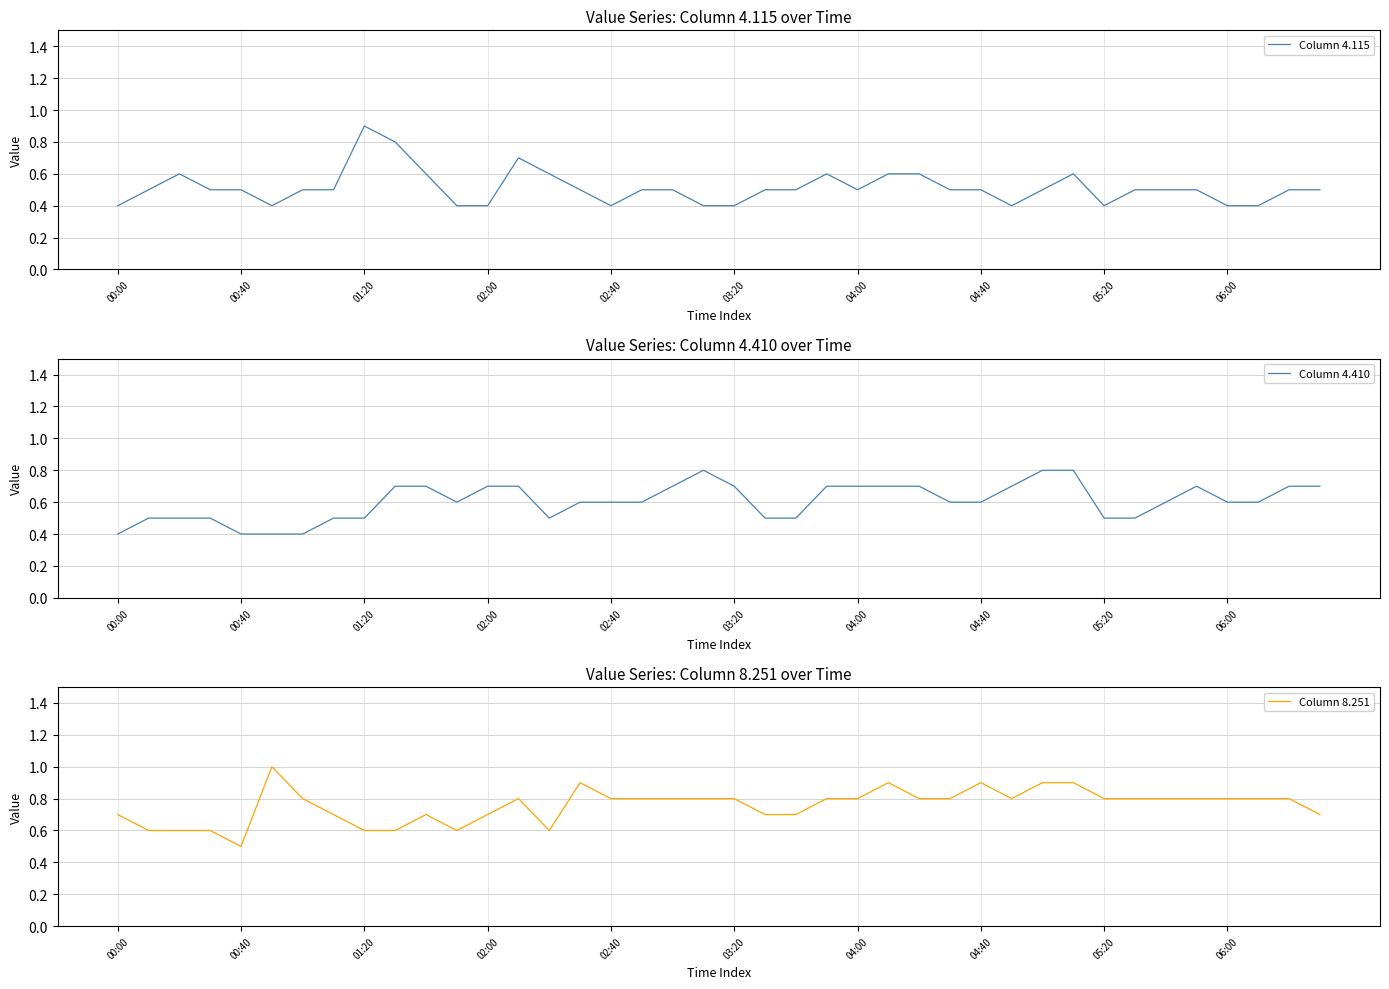

Rank the series at 38 from lowest to highest value.

Column 4.115, Column 4.410, Column 8.251